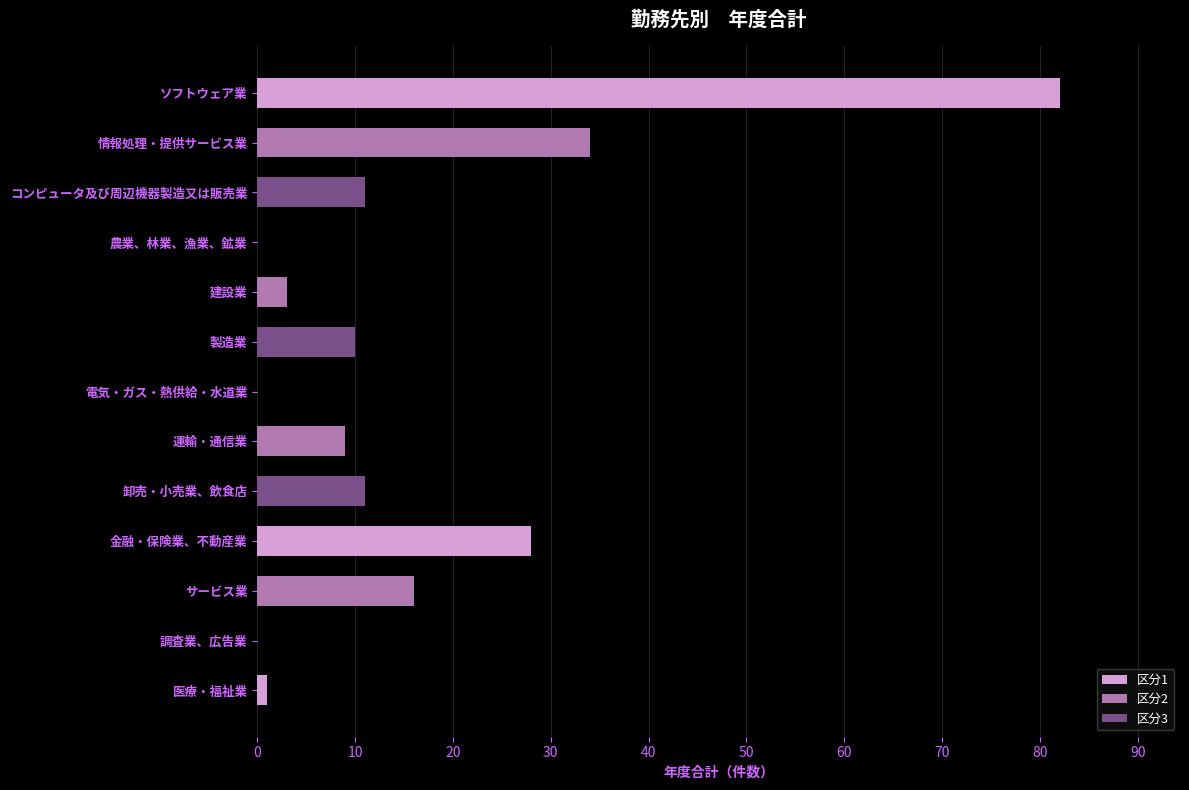

Reading top to bottom, list all the values displayed in this chart.

ソフトウェア業=82	情報処理・提供サービス業=34	コンピュータ及び周辺機器製造又は販売業=11	農業、林業、漁業、鉱業=0	建設業=3	製造業=10	電気・ガス・熱供給・水道業=0	運輸・通信業=9	卸売・小売業、飲食店=11	金融・保険業、不動産業=28	サービス業=16	調査業、広告業=0	医療・福祉業=1